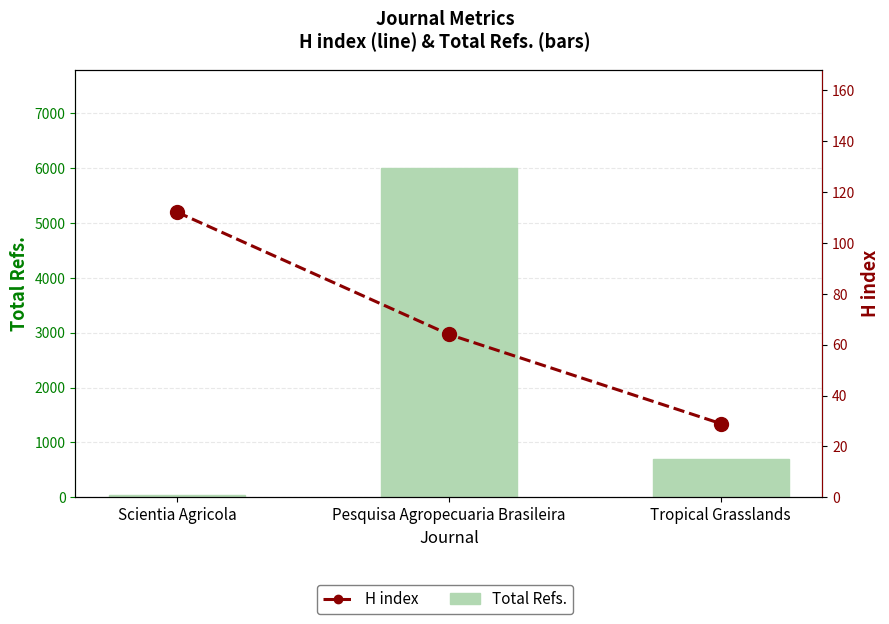

What is the value of the H index bar at the 1st from the left?

112